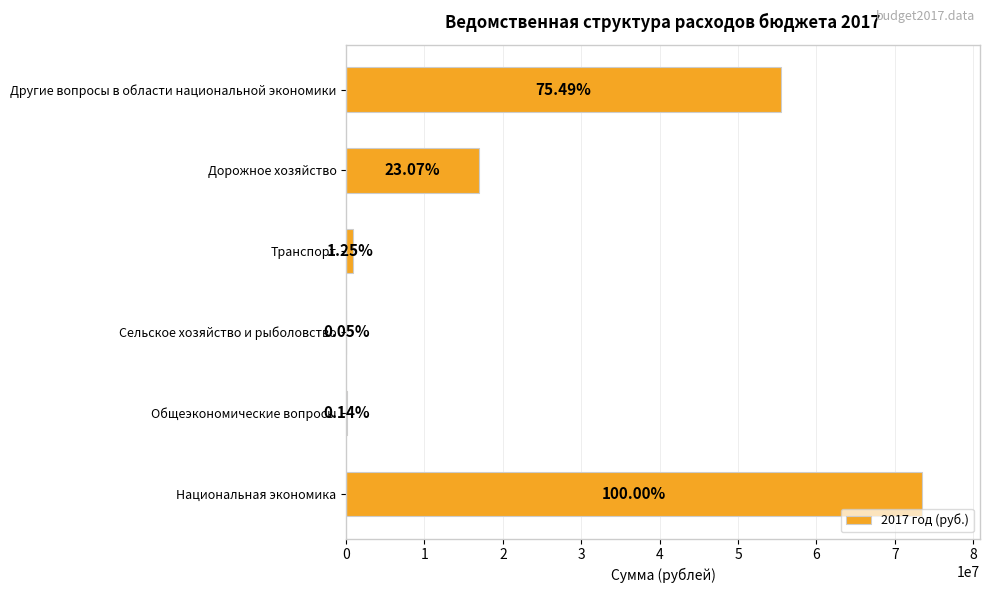

What is the minimum value shown in the chart?

40300.0